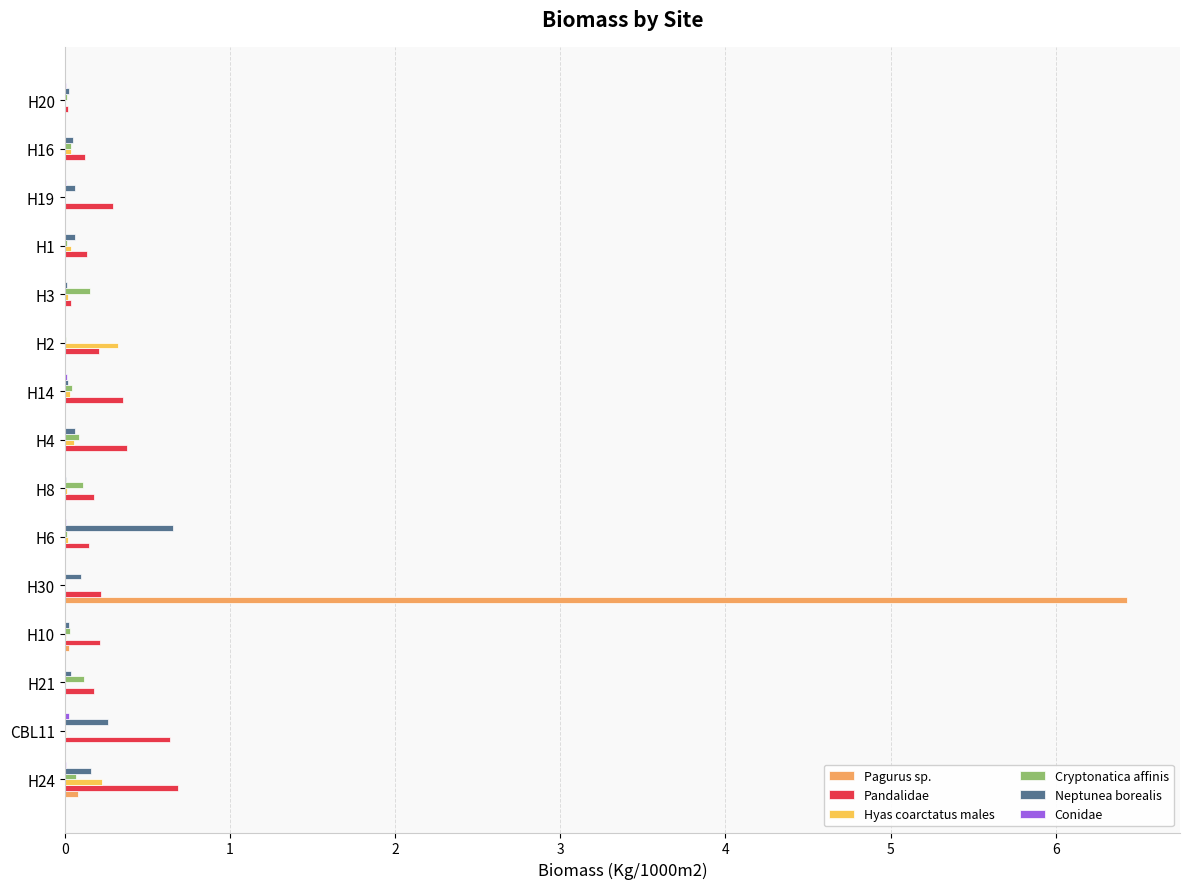

Which label corresponds to the largest value in the chart?

H30